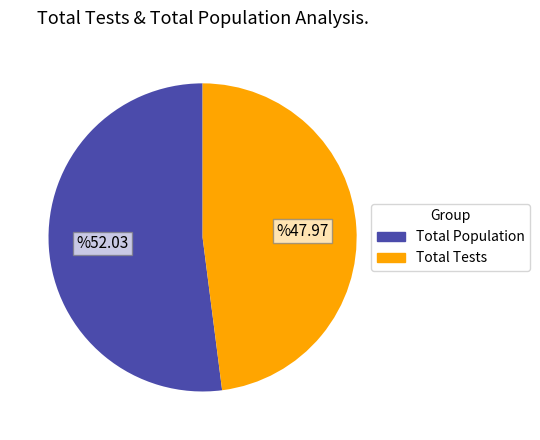

Is there a majority slice in this chart?

Yes